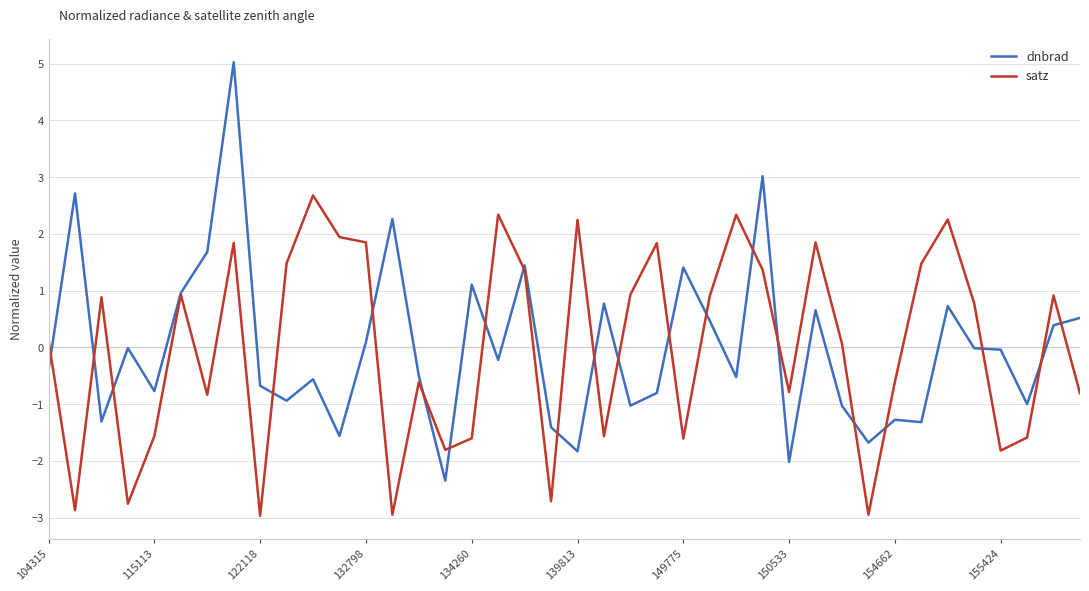

Which series has the largest range (max minus min)?

dnbrad